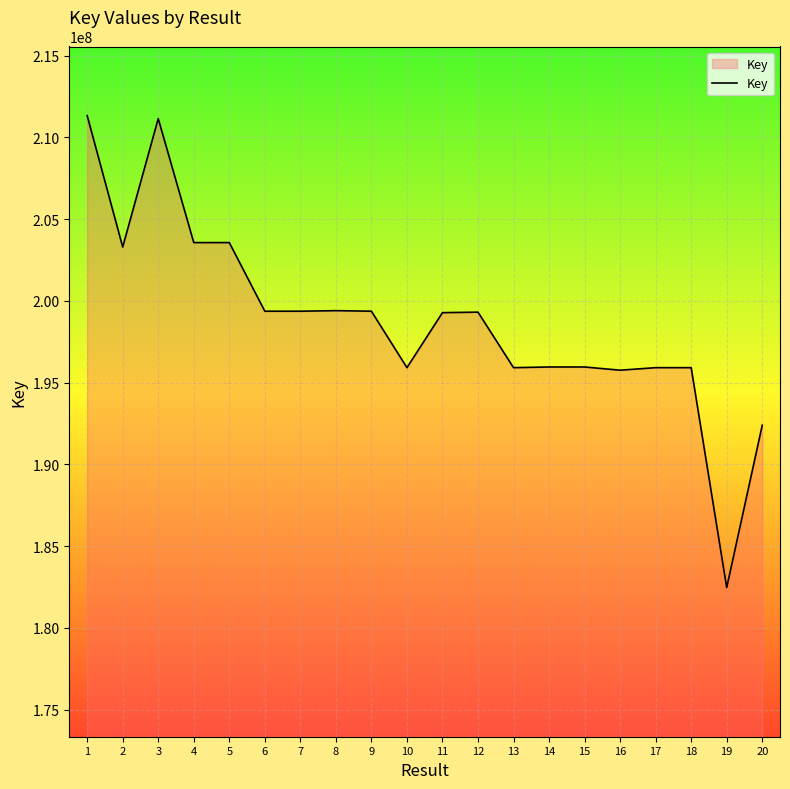

Which category has the lowest value across all series?

19